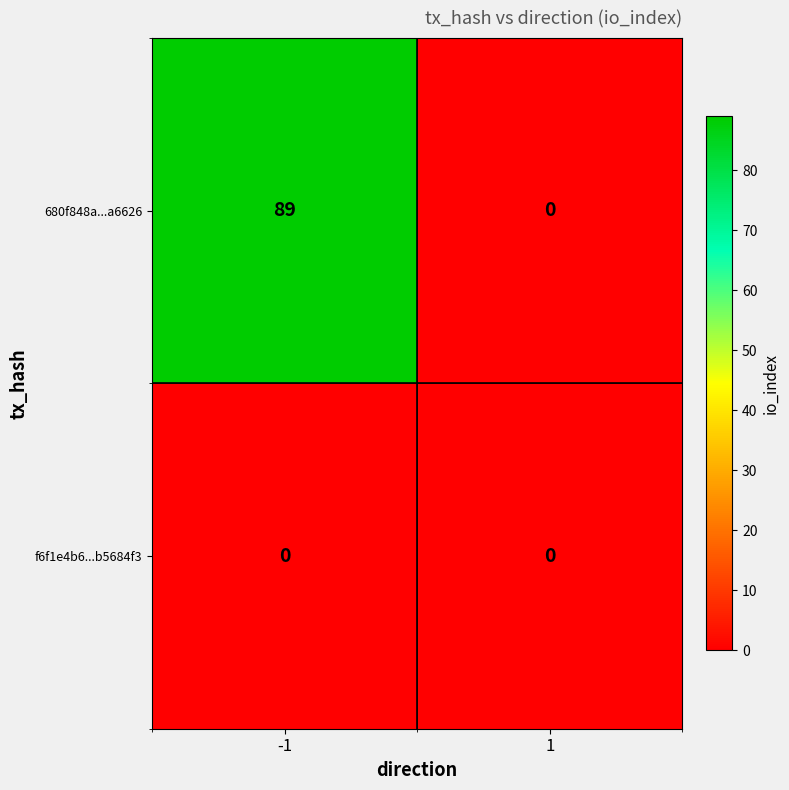

Which series has the widest spread of values?

680f848a...a6626